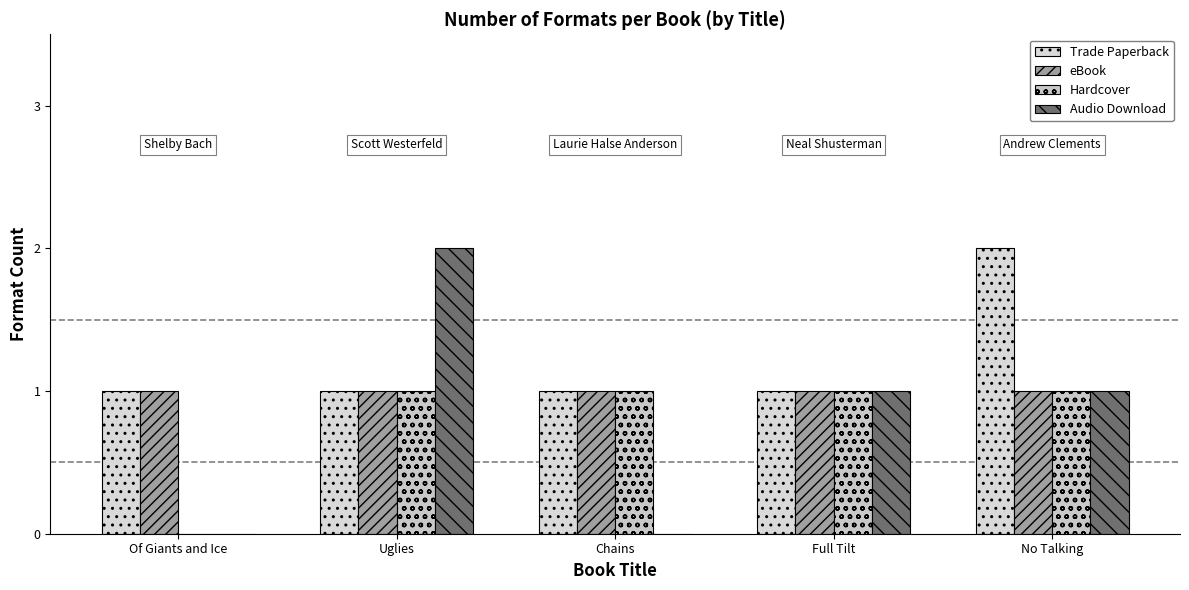

Which series has the widest spread of values?

Audio Download